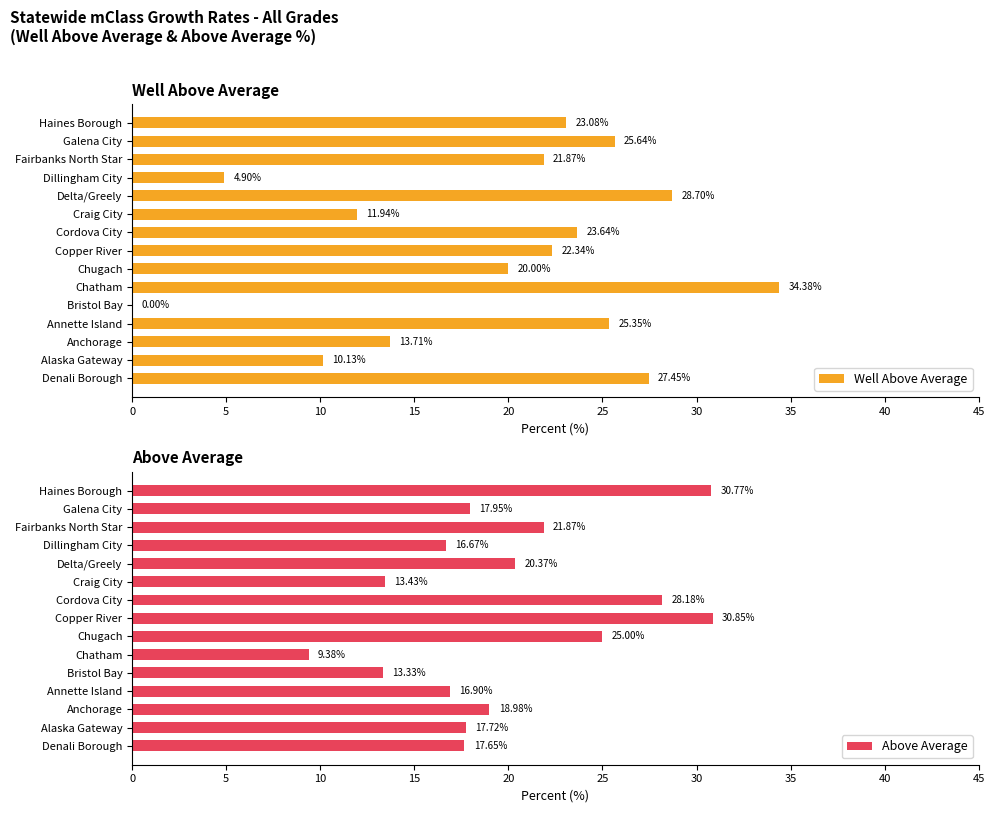

What is the sum of the Above Average values at Alaska Gateway and Annette Island?

34.6